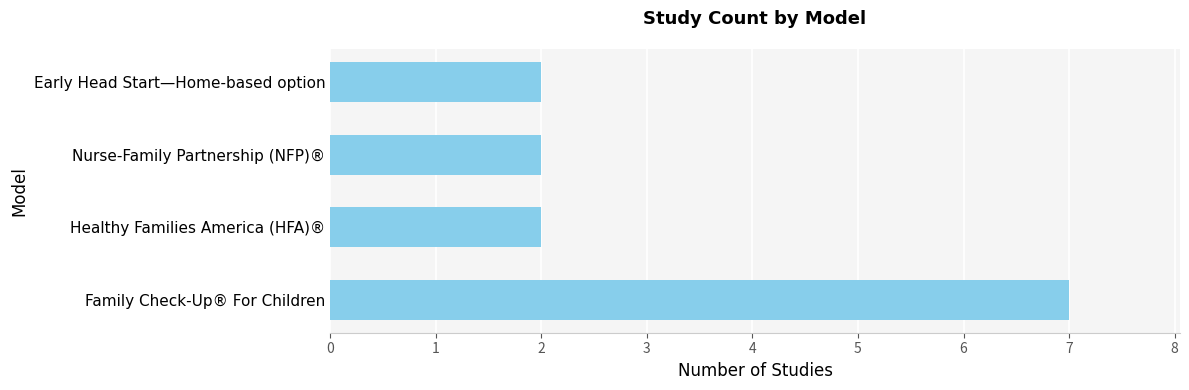

True or false: the data shows 3 at Early Head Start—Home-based option.

False